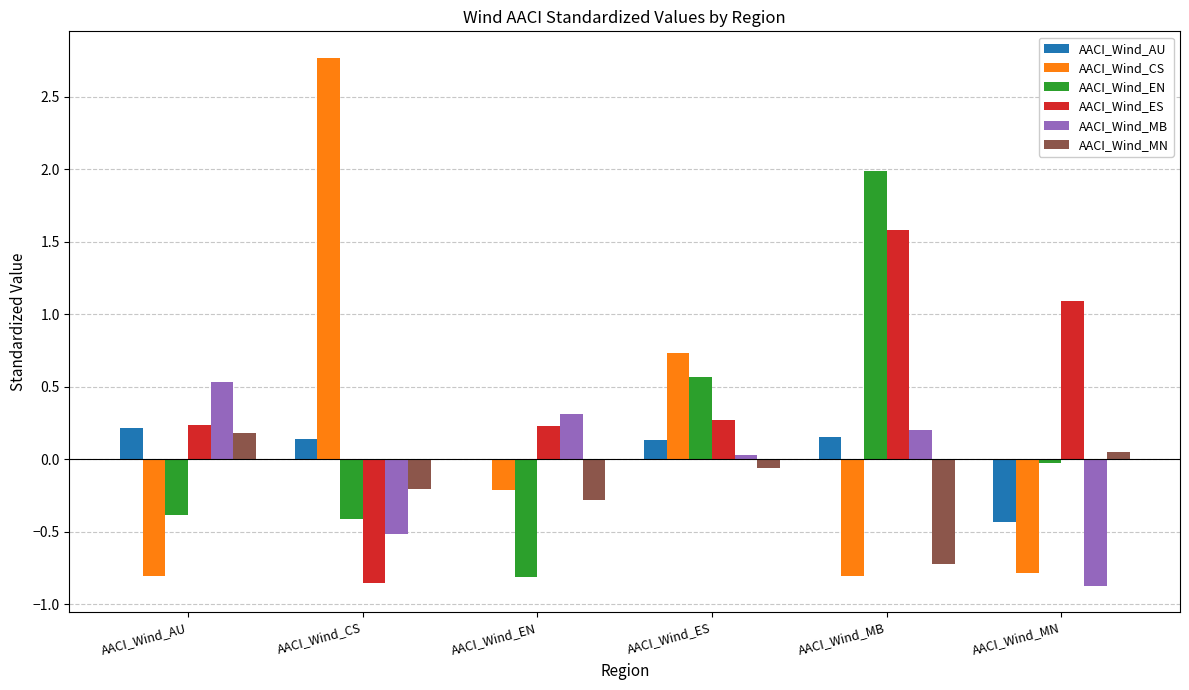

Which series has the largest total across all categories?

AACI_Wind_ES